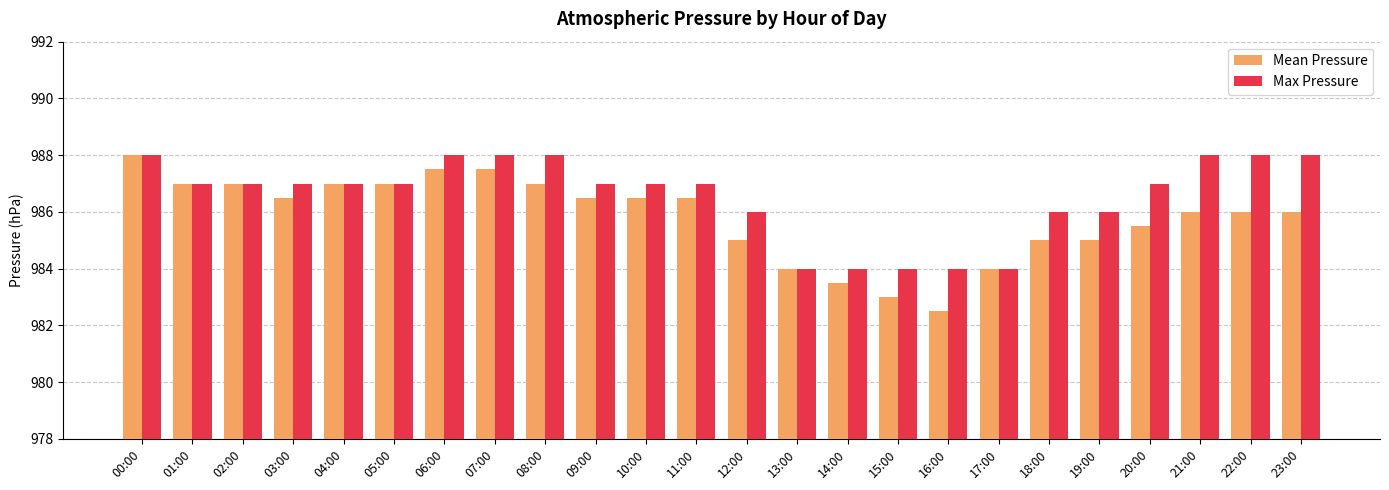

Is the value of Max Pressure at 01:00 greater than the value of Mean Pressure at 06:00?

No